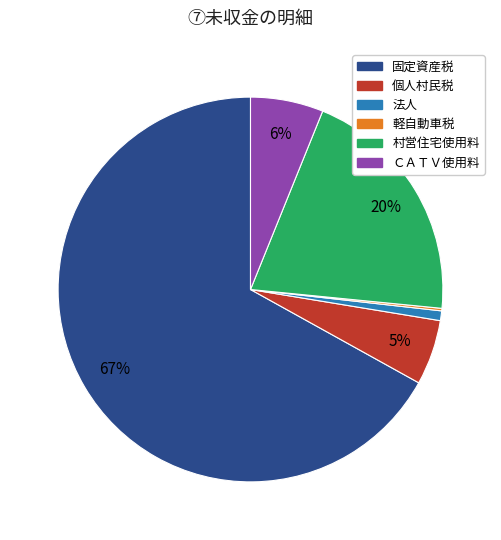

Which category has the biggest portion of the pie?

固定資産税